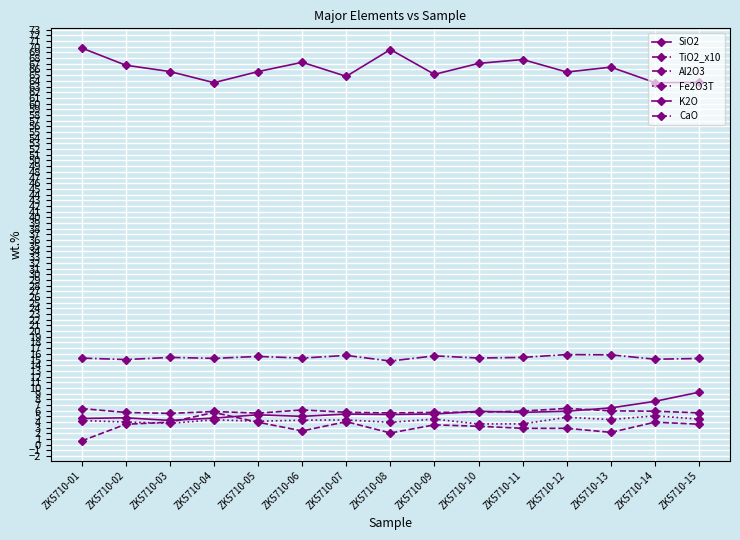

List the series in order of their peak value, lowest first.

Fe2O3T, CaO, TiO2_x10, K2O, Al2O3, SiO2